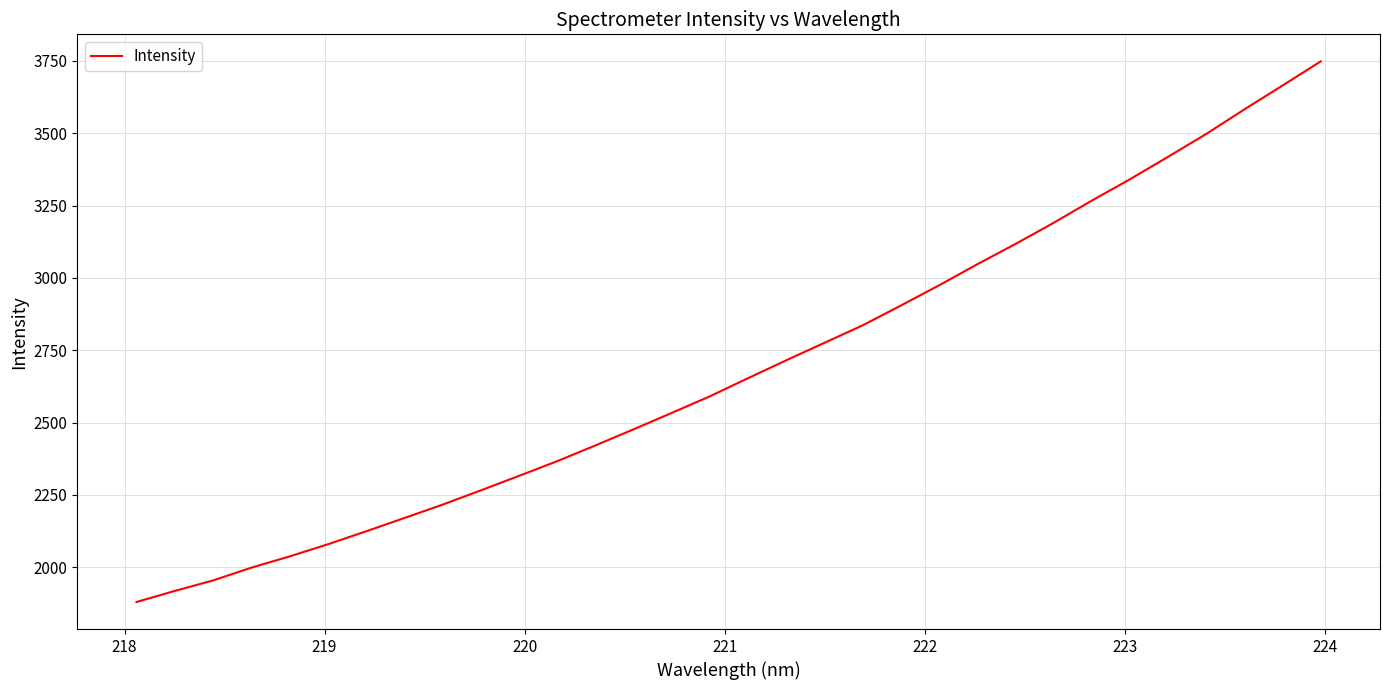

What is the minimum value shown in the chart?

1879.8